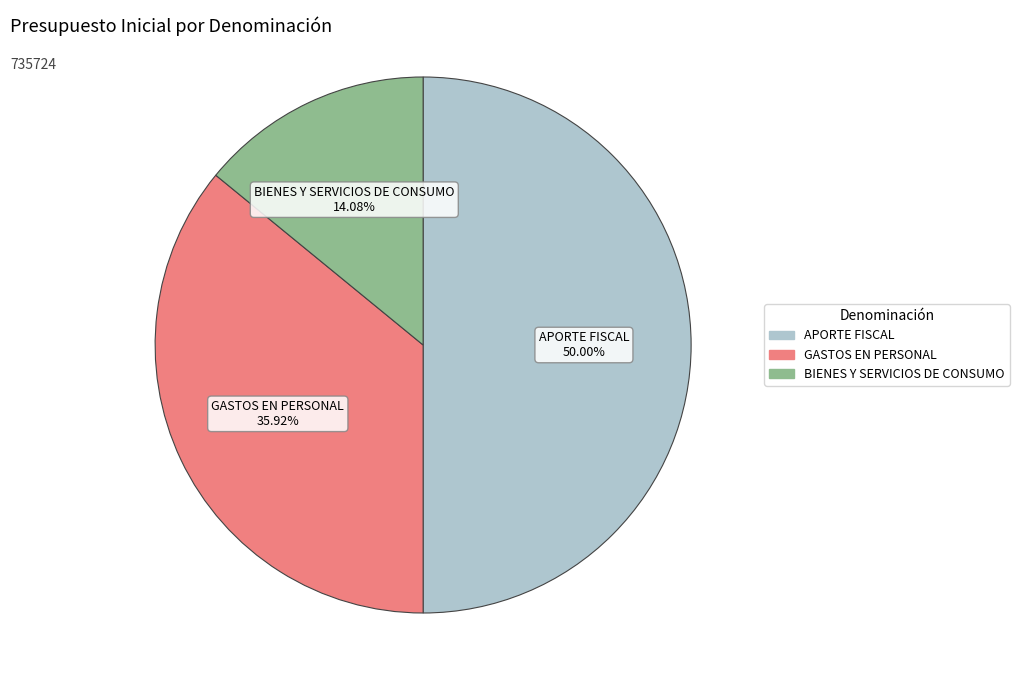

What is the ratio of the value at BIENES Y SERVICIOS DE CONSUMO to the value at GASTOS EN PERSONAL?

0.4